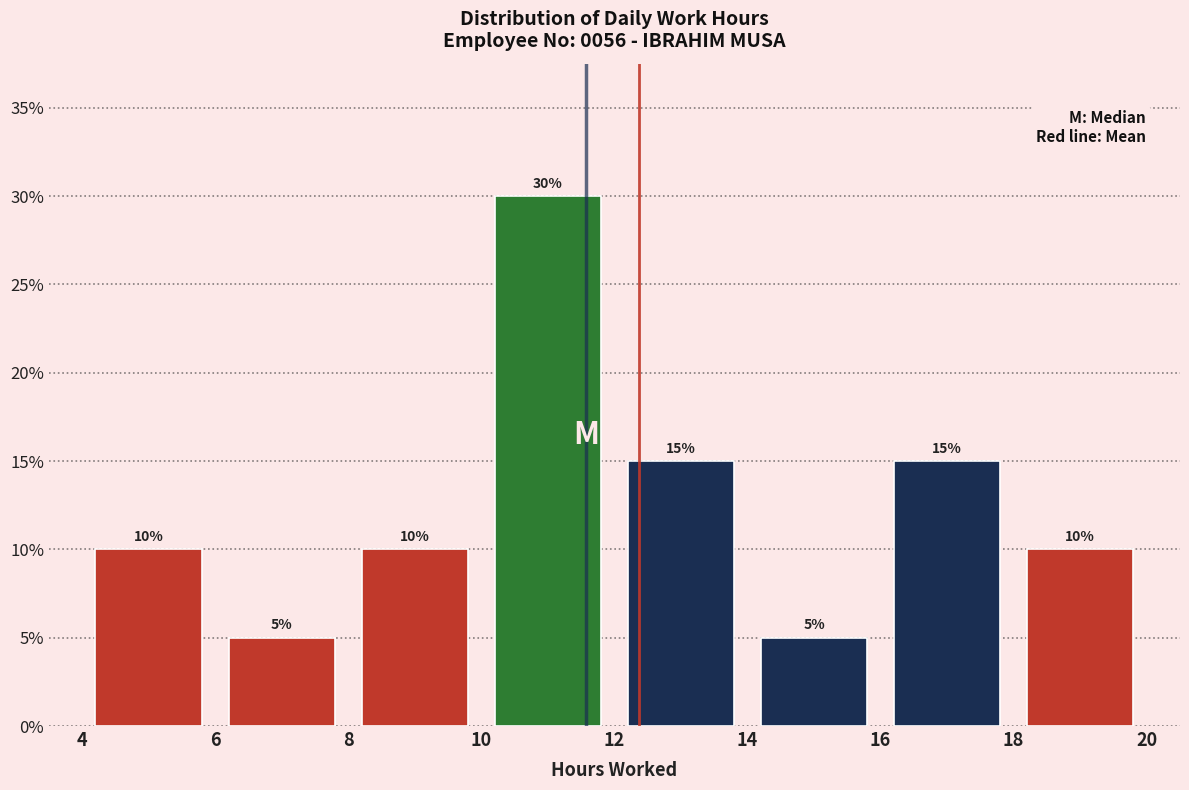

What is the height of the bar covering 4 to 6 on the x-axis?

10